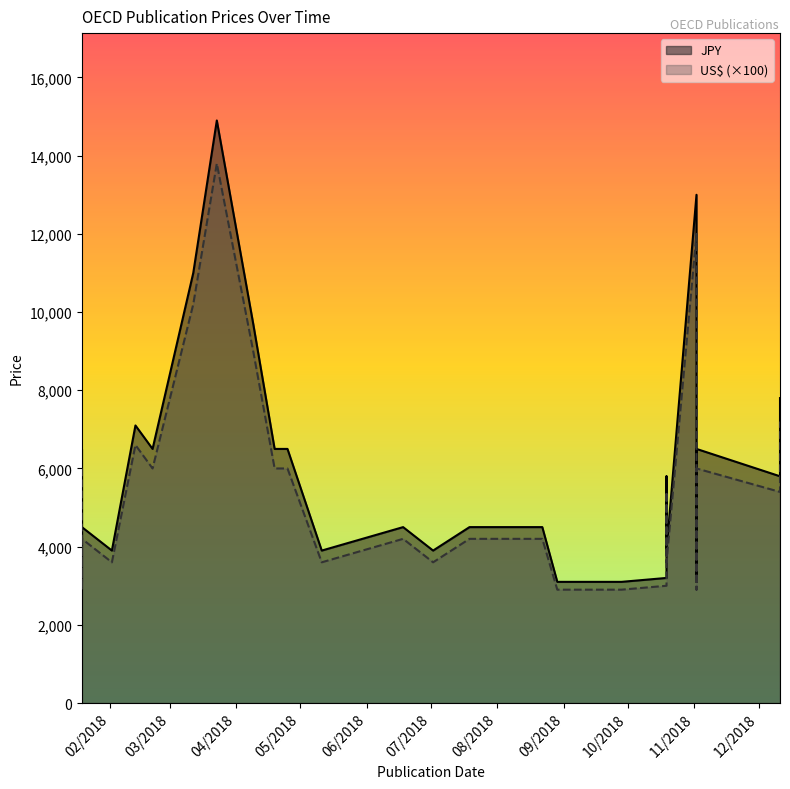

Does the chart have visible grid lines?

No